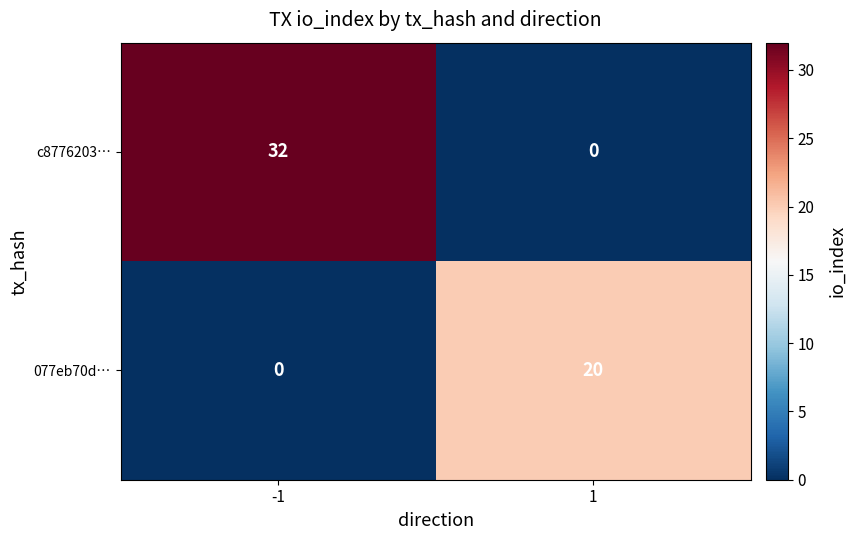

Reading left to right, list all the values displayed in this chart.

c8776203…: -1=32	1=0
077eb70d…: -1=0	1=20